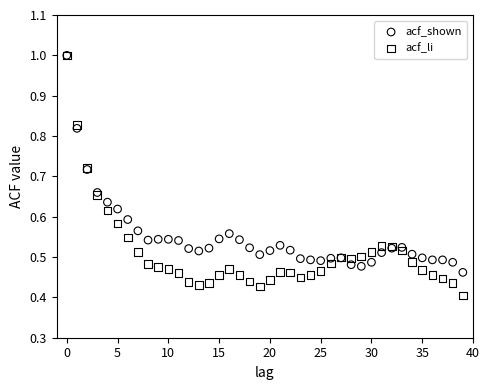

What are all the series names shown in the legend?

acf_shown, acf_li